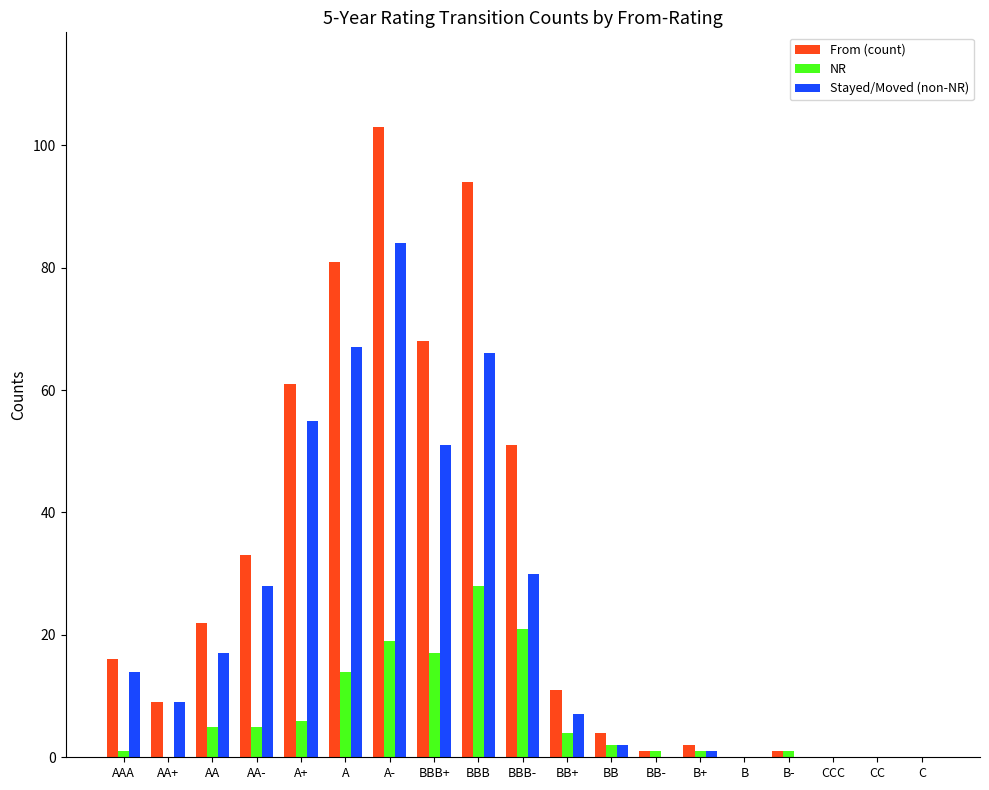

What is the greatest value displayed?

103